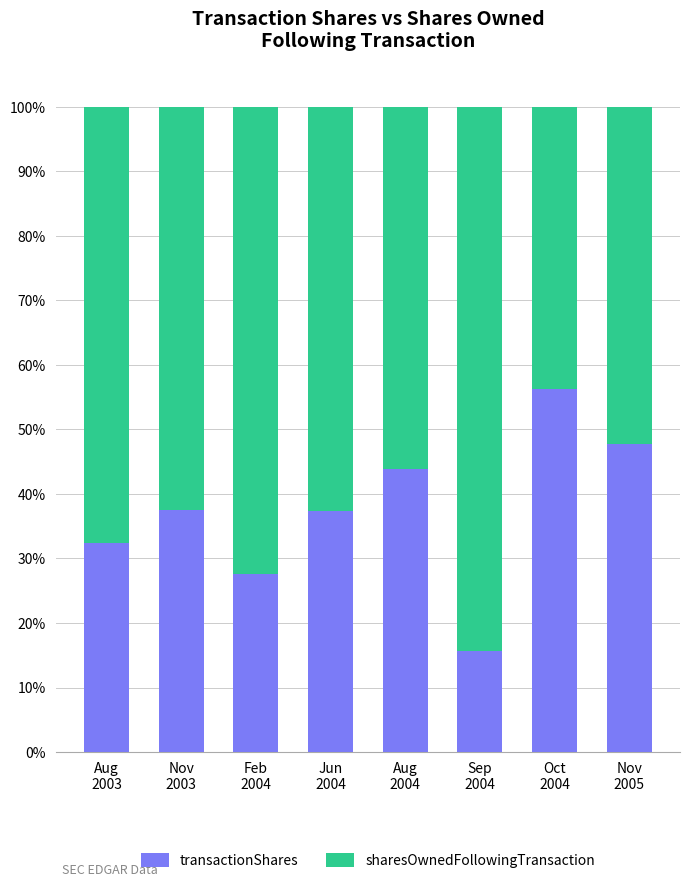

Are the bars horizontal?

No